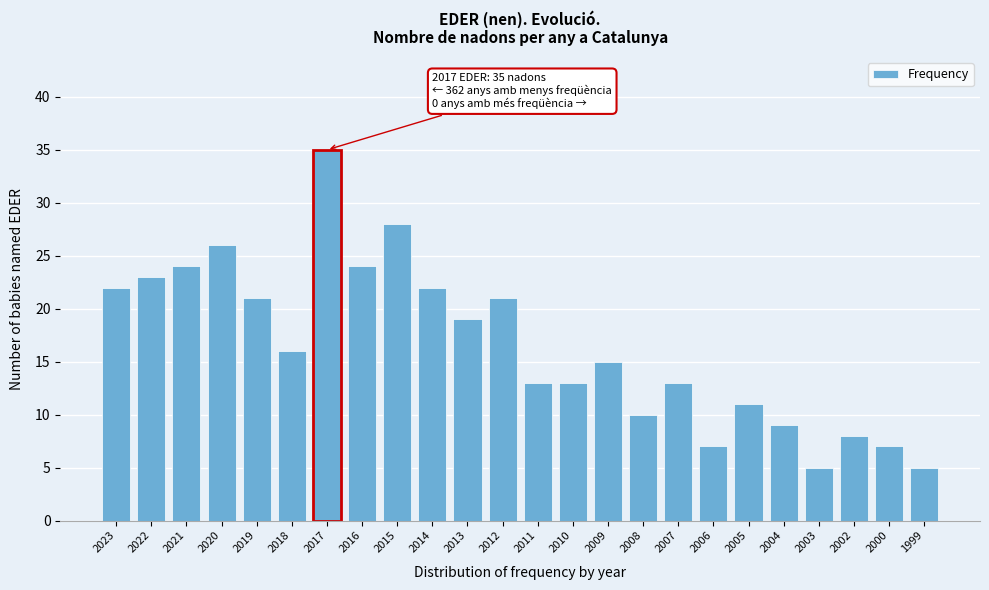

Reading left to right, transcribe all the data shown in this chart.

2023=22	2022=23	2021=24	2020=26	2019=21	2018=16	2017=35	2016=24	2015=28	2014=22	2013=19	2012=21	2011=13	2010=13	2009=15	2008=10	2007=13	2006=7	2005=11	2004=9	2003=5	2002=8	2000=7	1999=5